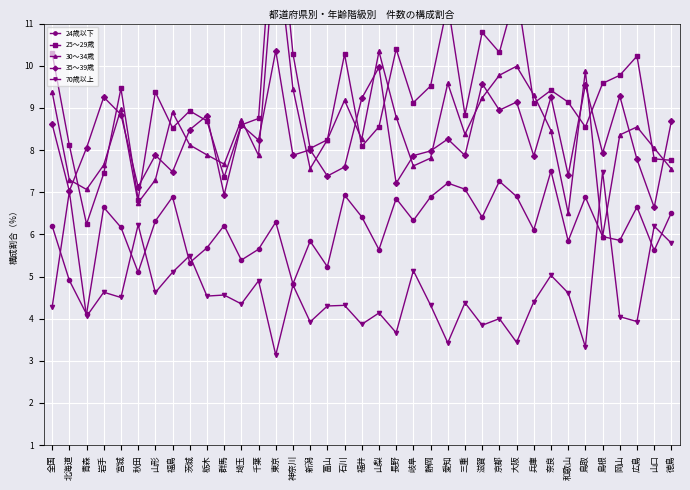

What is the label of the 20th point from the left?

山梨